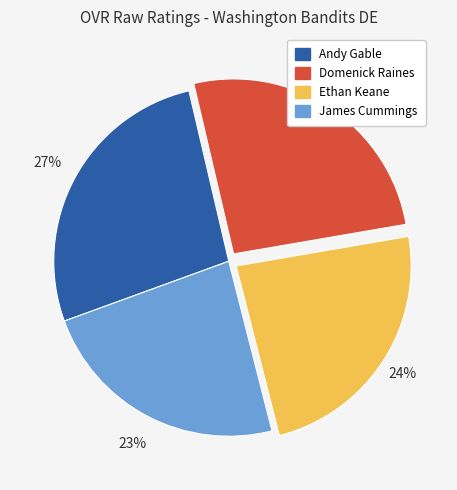

Combined, do James Cummings and Ethan Keane account for over 50%?

No